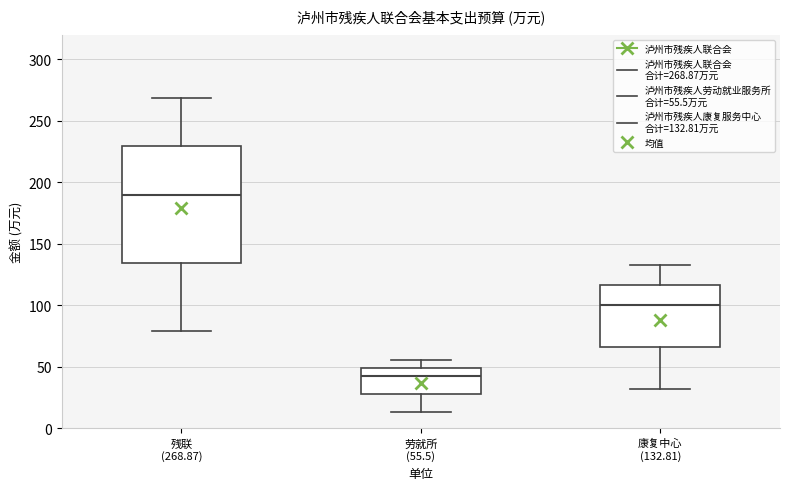

Where is the lower edge of the box for 劳就所 (55.5) on the y-axis? The values are not printed on the chart, so give them approximately, as read against the axis.

30